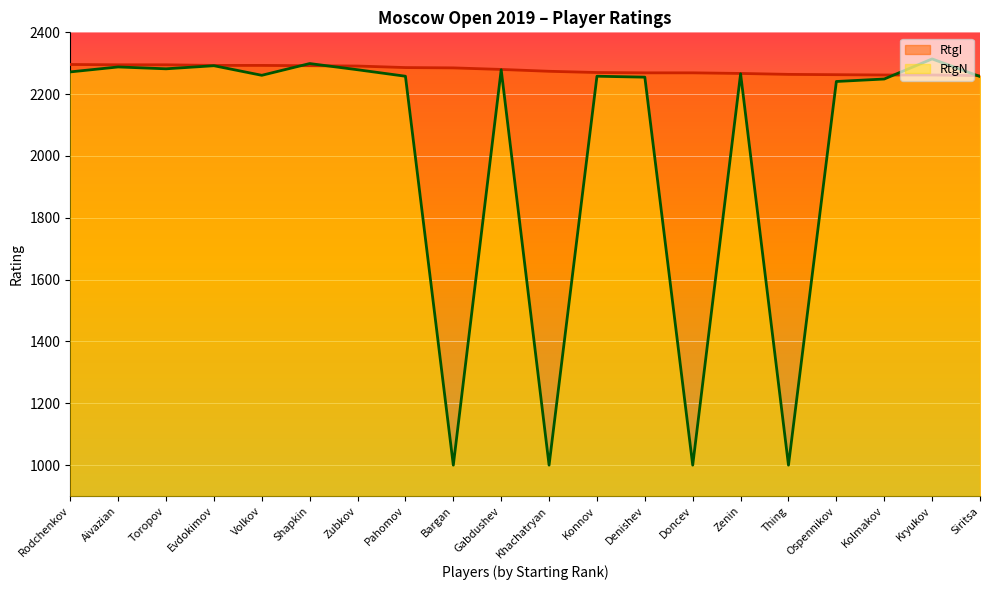

What is the difference between the maximum and minimum values in the RtgI series?

36